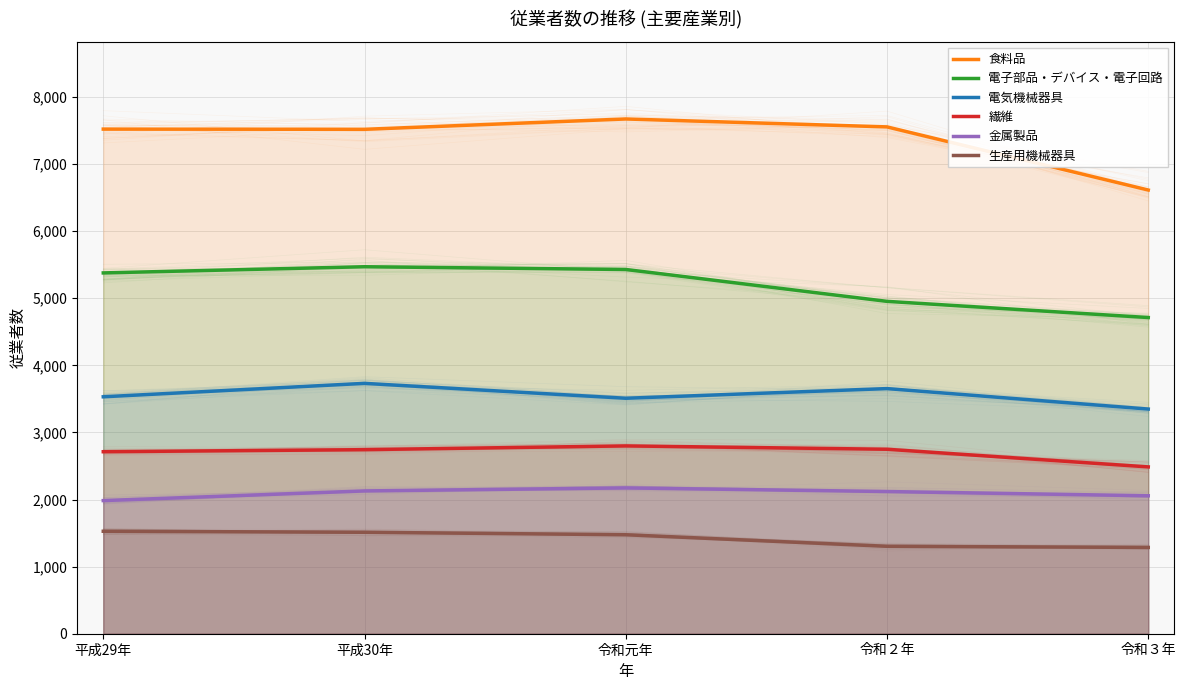

What is the label of the 2nd point from the right?

令和２年